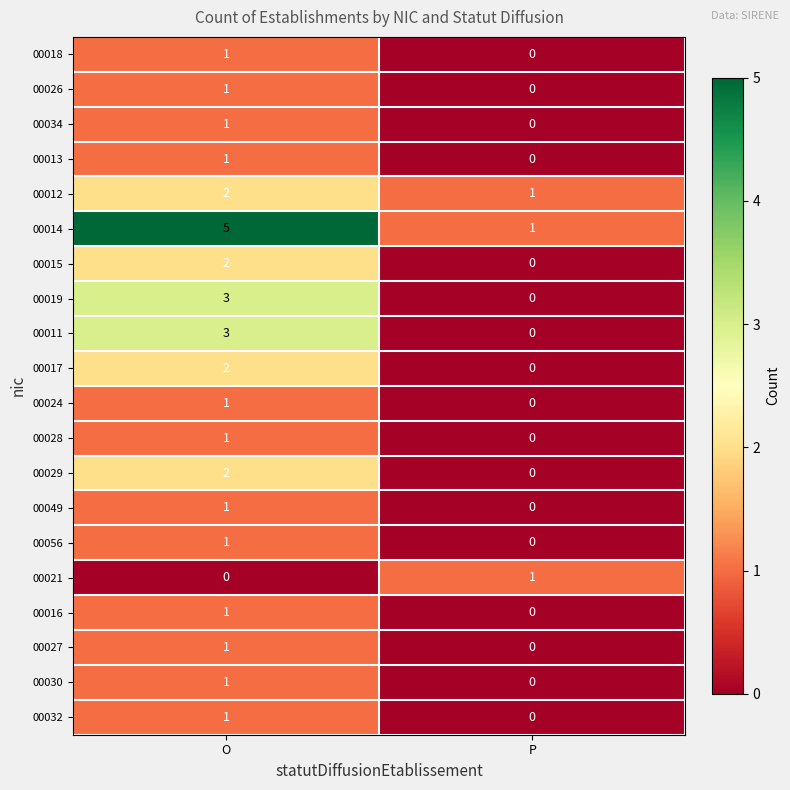

Which category has the lowest value in the 00013 series?

P